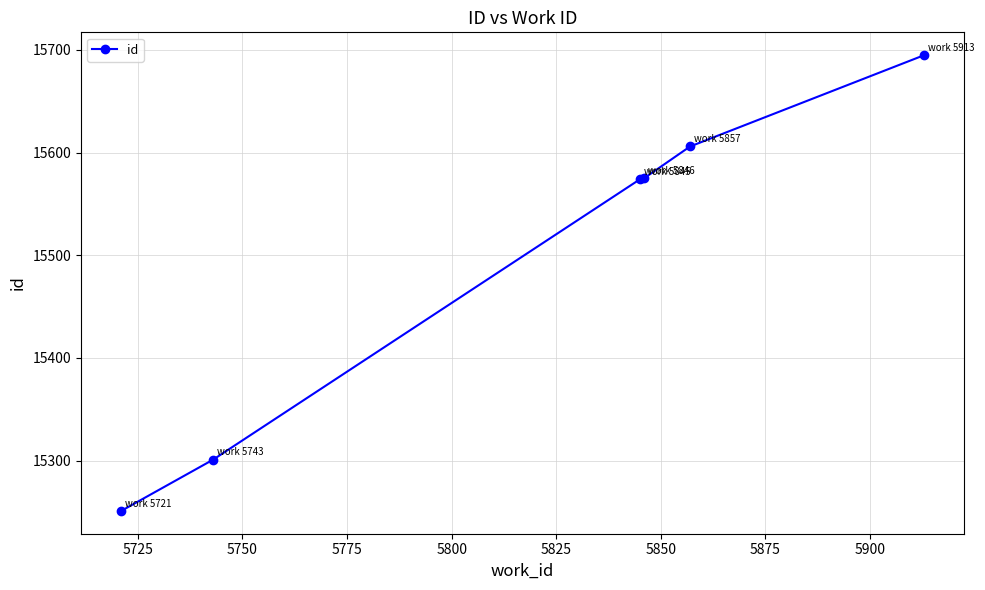

What is the value of the 1st point from the left?

15251